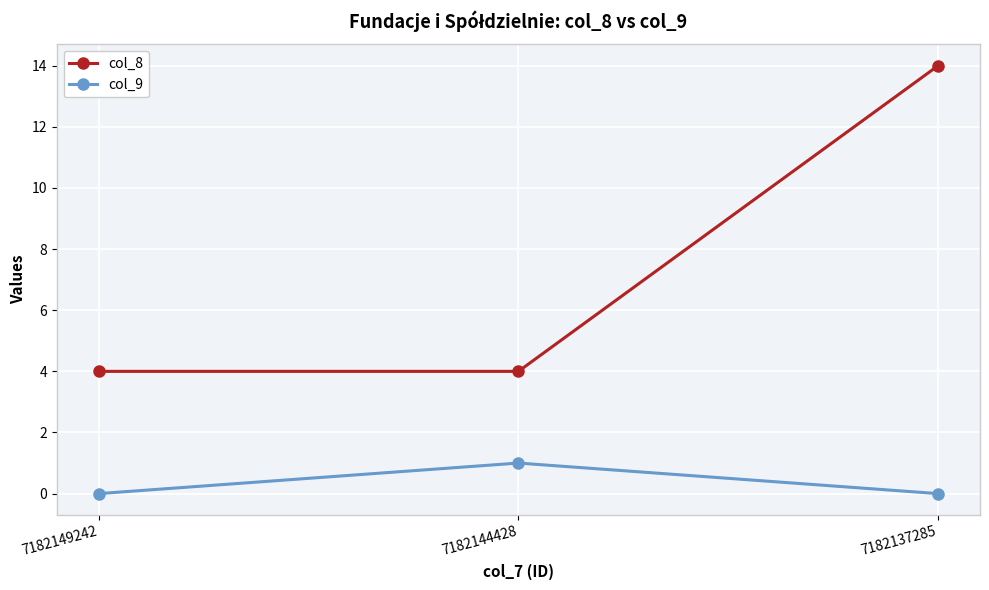

What is the sum of the col_8 values at 7182137285 and 7182144428?

18